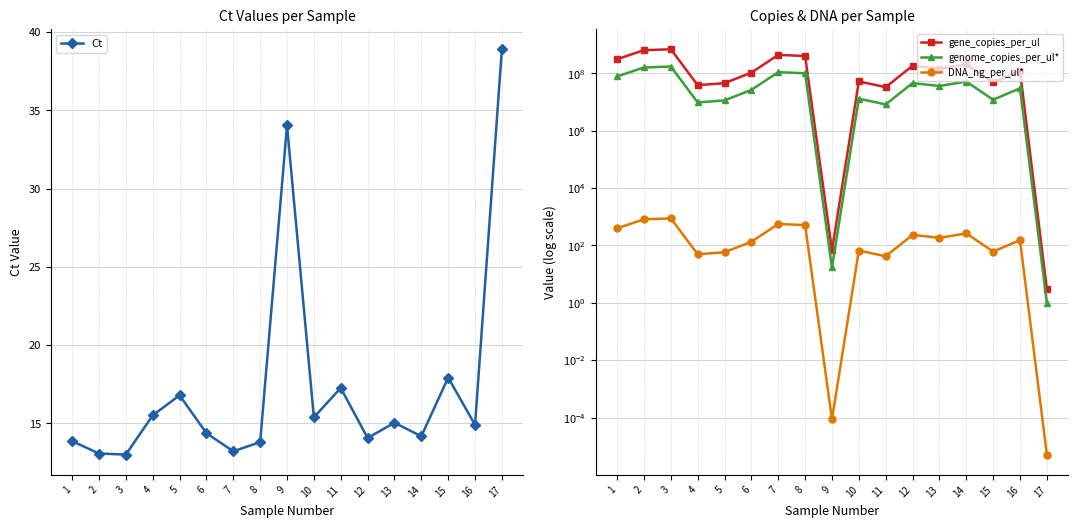

How many data points in genome_copies_per_ul* are less than 30000583?

8